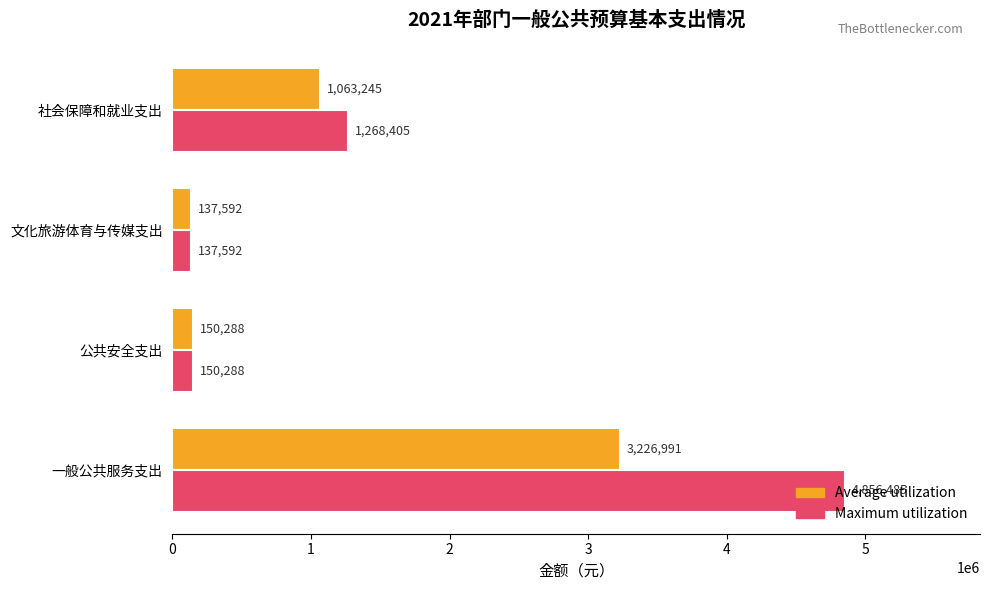

Rank the series by their maximum value, from lowest to highest.

Average utilization, Maximum utilization